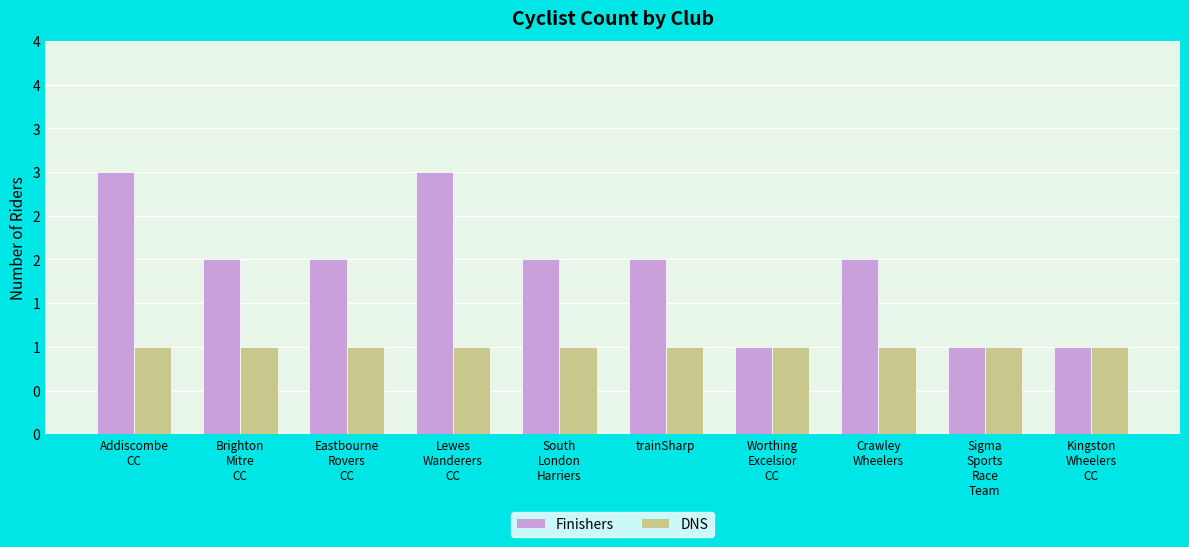

List the series in order of their peak value, highest first.

Finishers, DNS